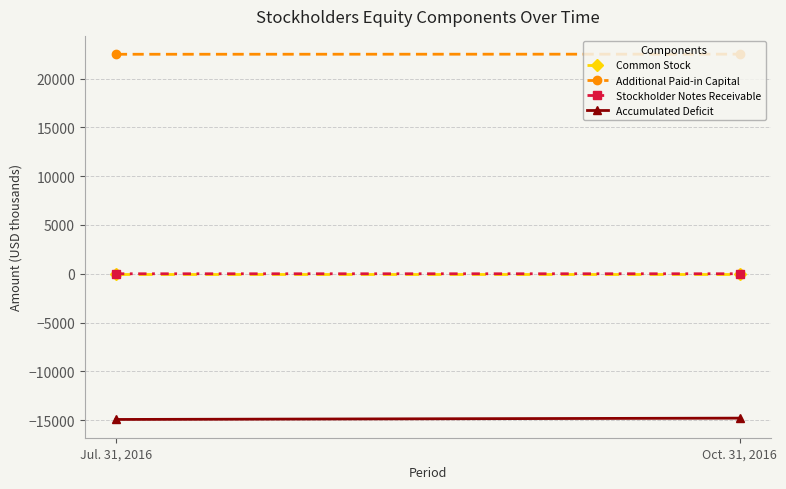

What is the spread (max minus min) of values at Jul. 31, 2016?

37434